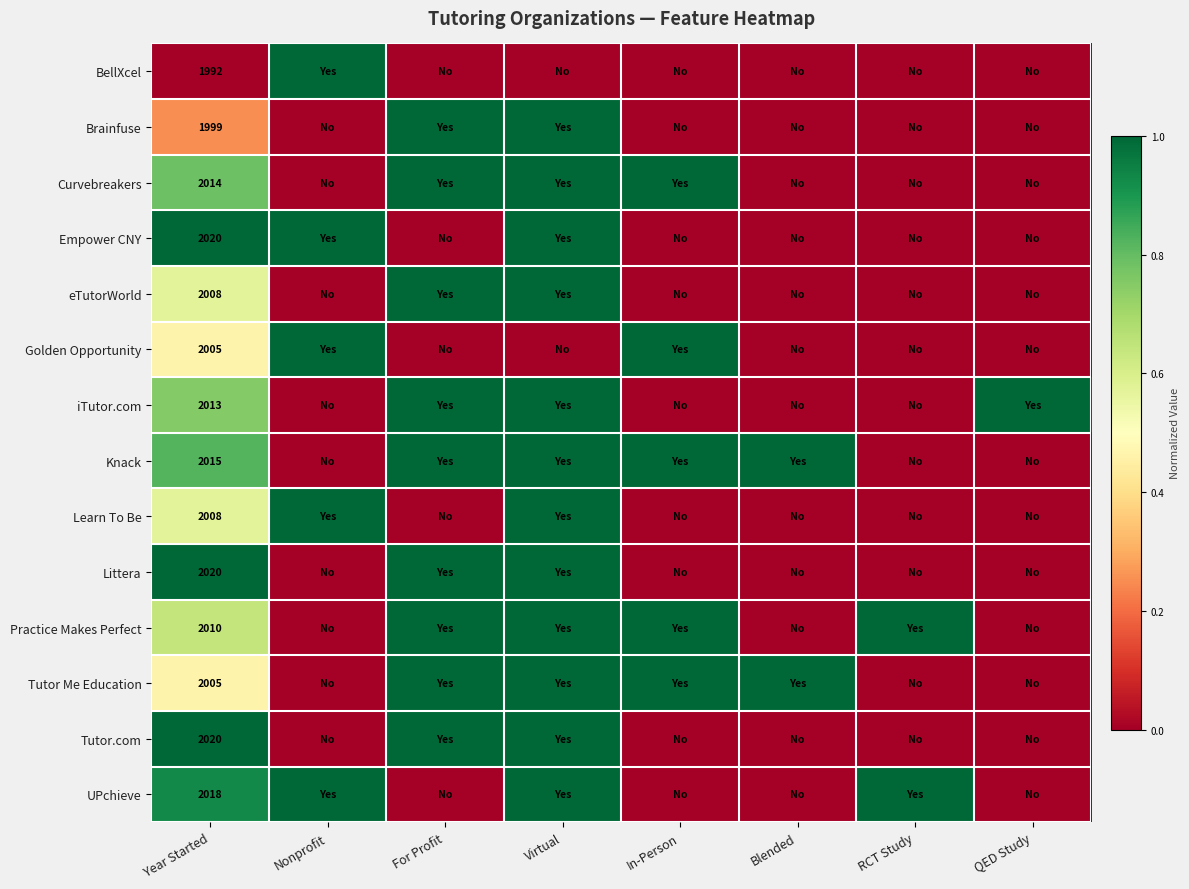

Between QED Study and RCT Study, which is larger?

QED Study